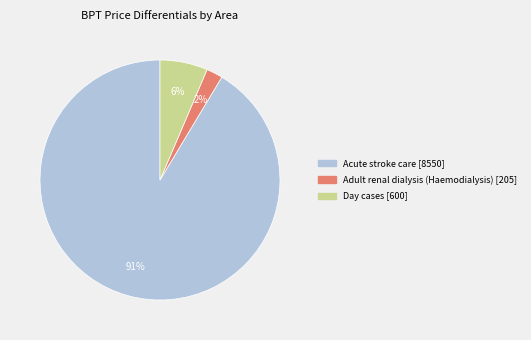

True or false: Adult renal dialysis (Haemodialysis) accounts for 15% of the total.

False